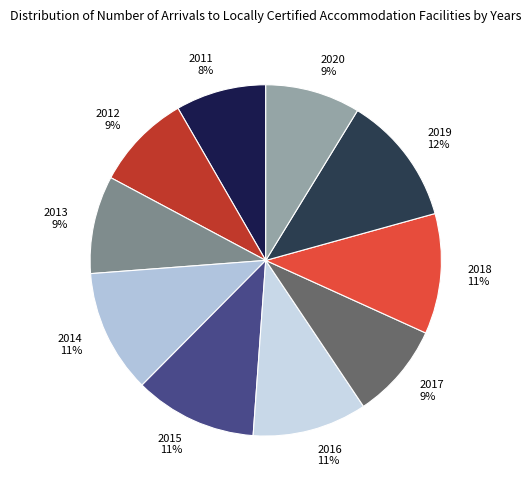

Count the number of slices in the pie.

10